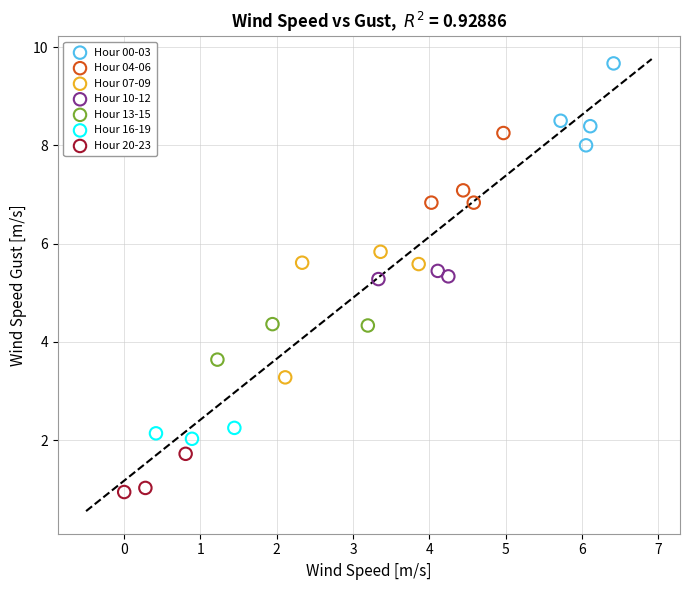

Which series has the largest Y range (max minus min)?

Hour 07-09